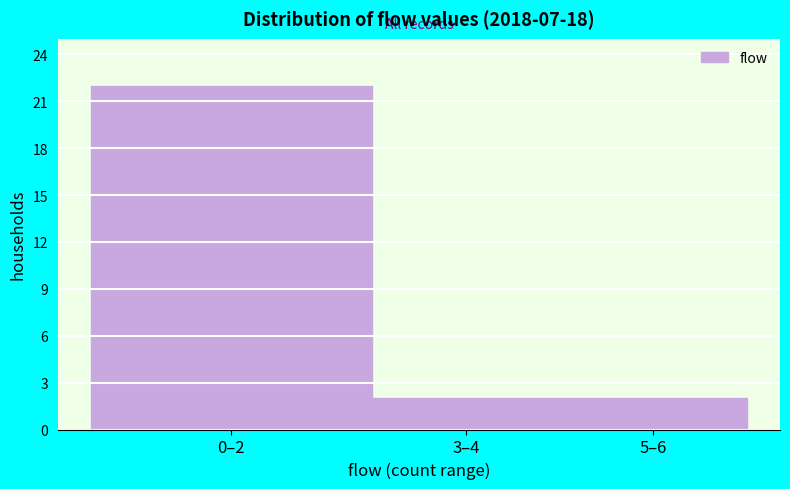

Reading left to right, transcribe all the data shown in this chart.

0–2=22	3–4=2	5–6=2